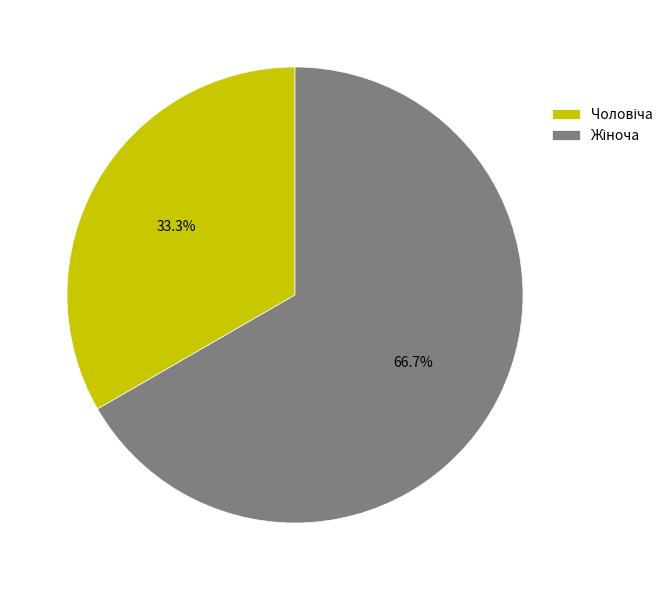

To the nearest percent, what is the average slice percentage?

50%